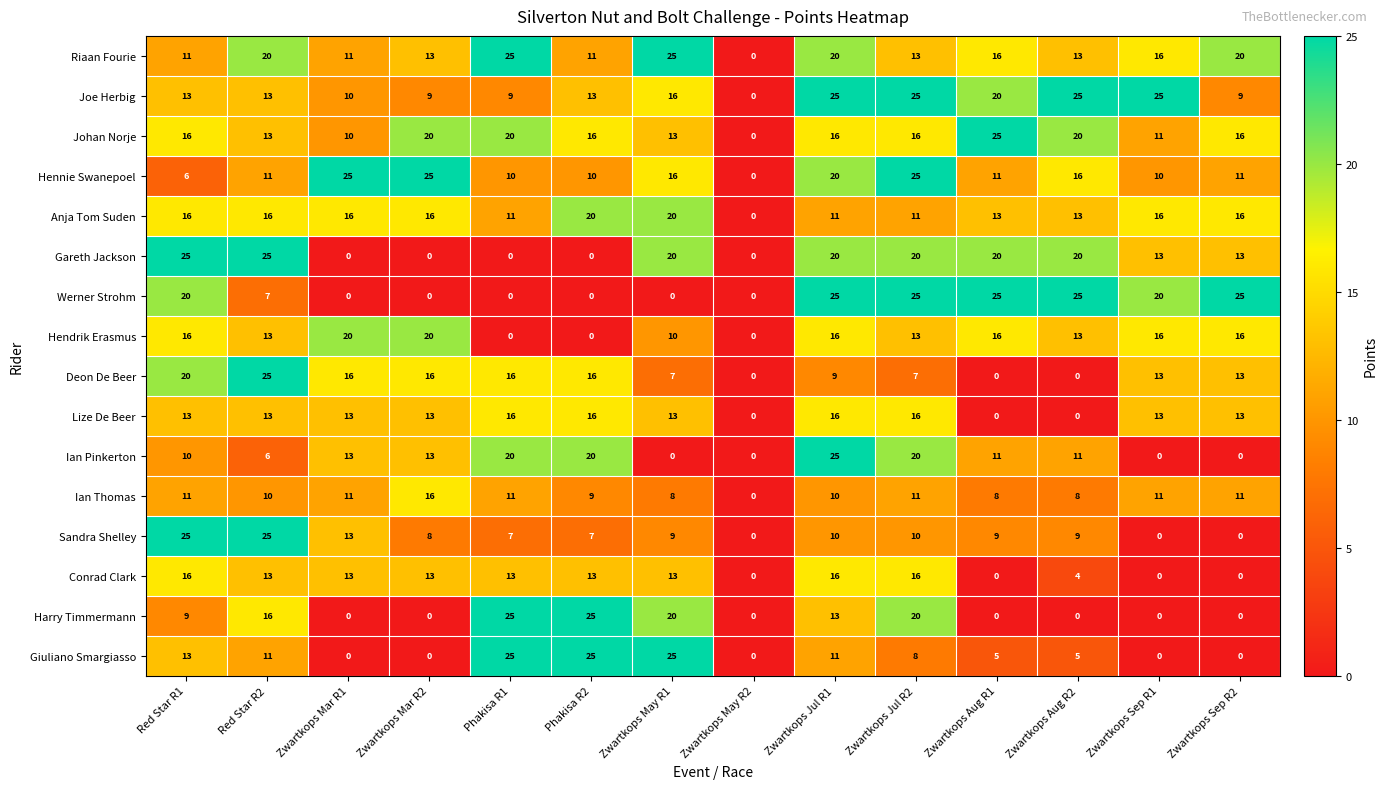

What is the difference between the highest and lowest values at Phakisa R1?

25